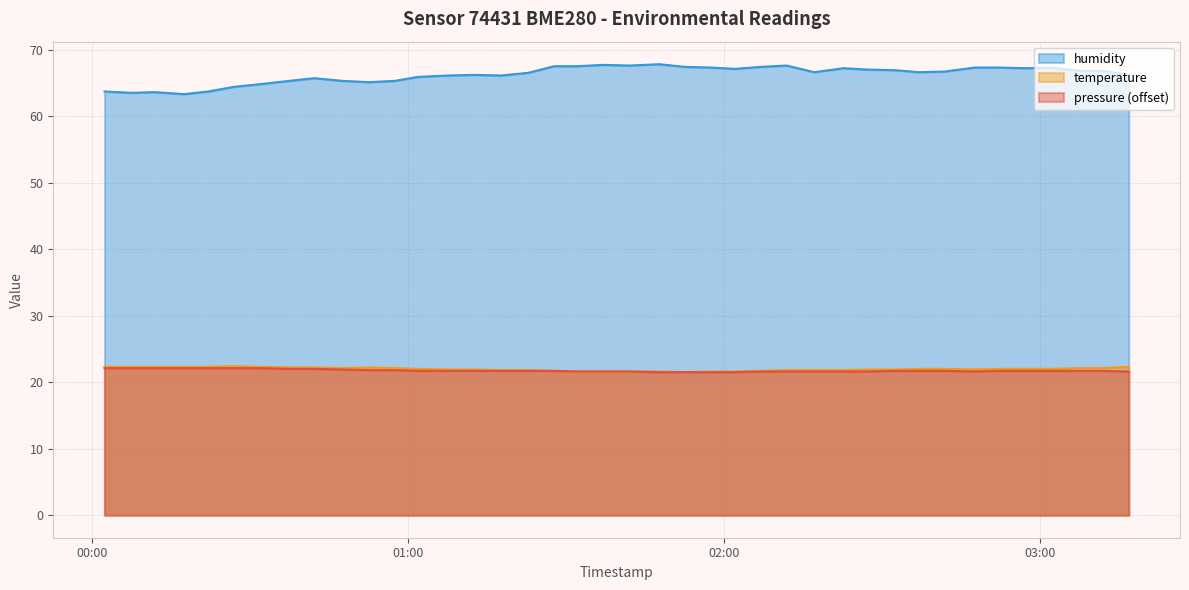

What is the spread (max minus min) of values at 2023-06-22T02:47:38?

45.7